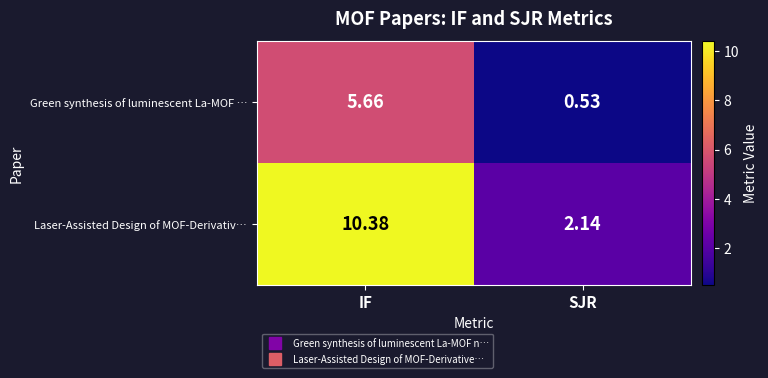

Which series has the widest spread of values?

Laser-Assisted Design of MOF-Derivativ…